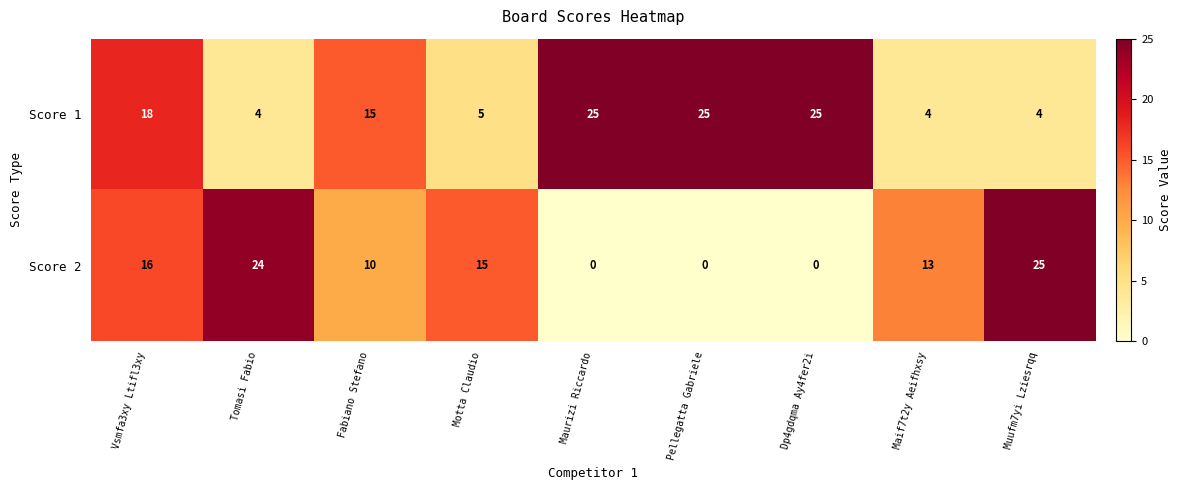

Reading right to left, what are all the values shown in this chart?

Score 1: Muufm7yi Lziesrqq=4	Maif7t2y Aeifhxsy=4	Dp4gdqma Ay4fer2i=25	Pellegatta Gabriele=25	Maurizi Riccardo=25	Motta Claudio=5	Fabiano Stefano=15	Tomasi Fabio=4	Vsmfa3xy Ltifl3xy=18
Score 2: Muufm7yi Lziesrqq=25	Maif7t2y Aeifhxsy=13	Dp4gdqma Ay4fer2i=0	Pellegatta Gabriele=0	Maurizi Riccardo=0	Motta Claudio=15	Fabiano Stefano=10	Tomasi Fabio=24	Vsmfa3xy Ltifl3xy=16